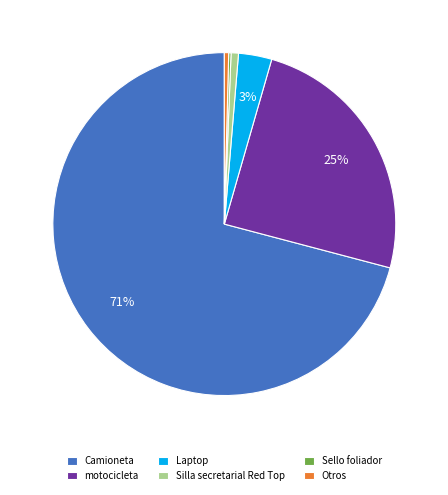

True or false: motocicleta accounts for 25% of the total.

True